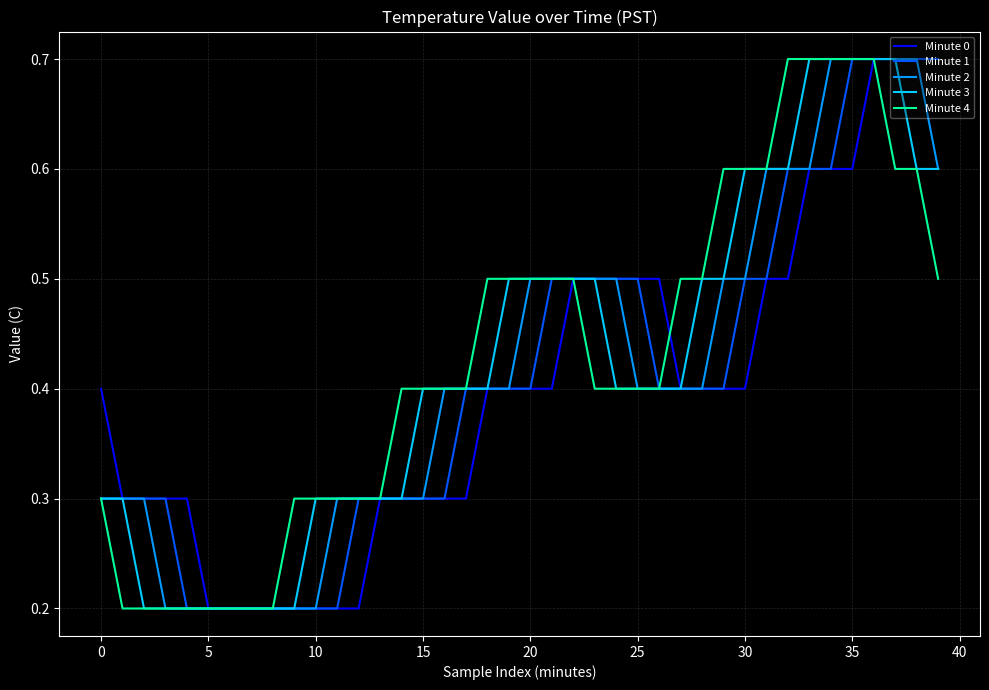

What is the greatest value displayed?

0.7